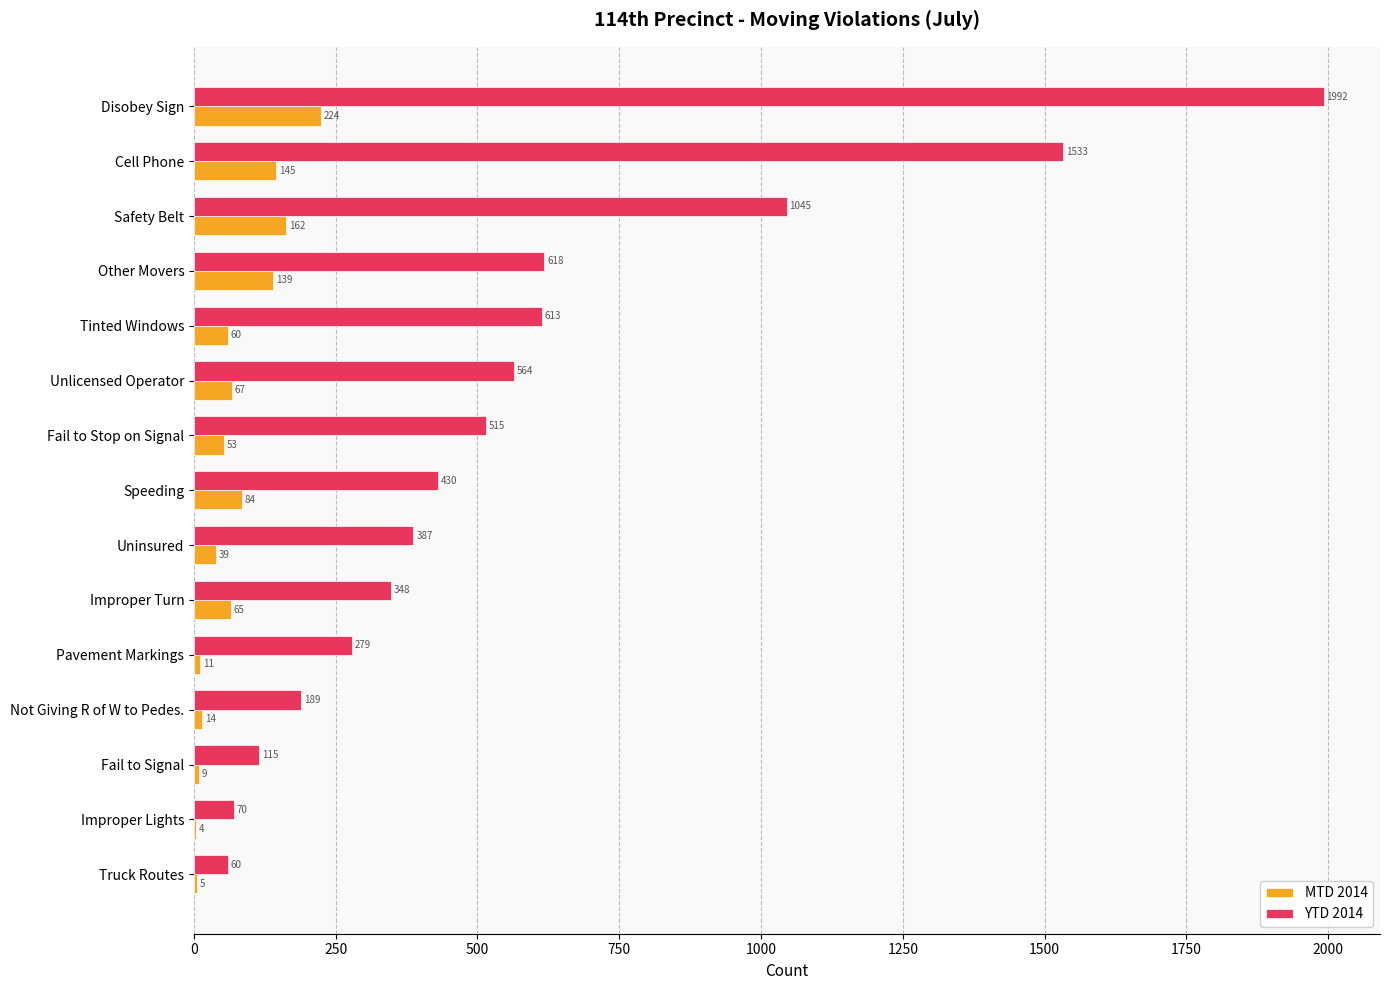

Which series changed the most between Cell Phone and Pavement Markings?

YTD 2014